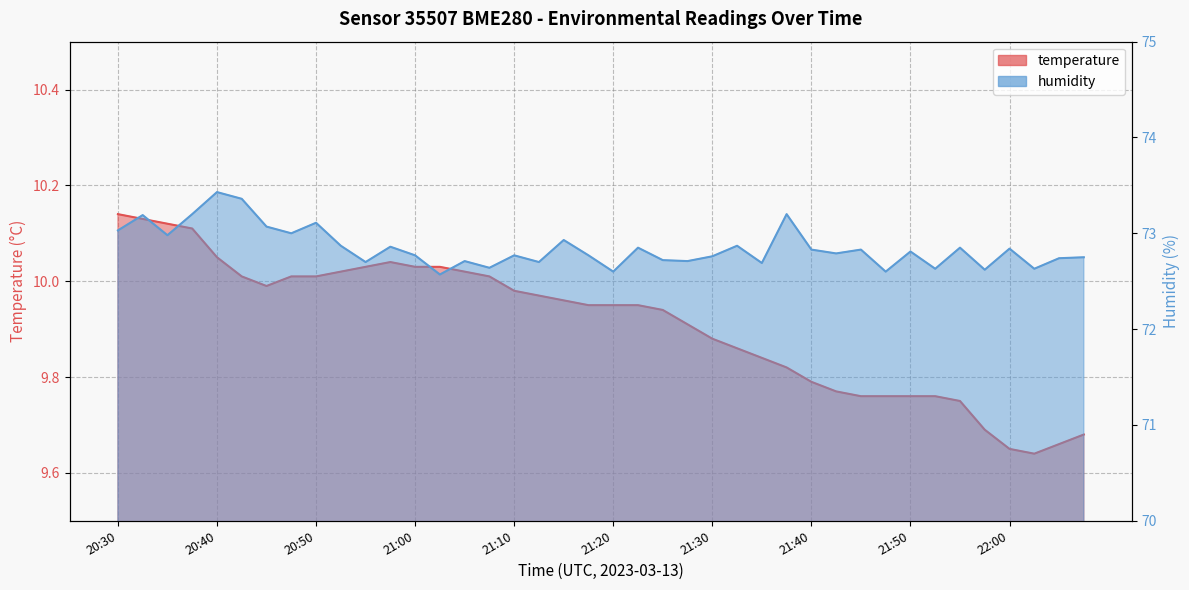

Where is the first local maximum for temperature?

20:57